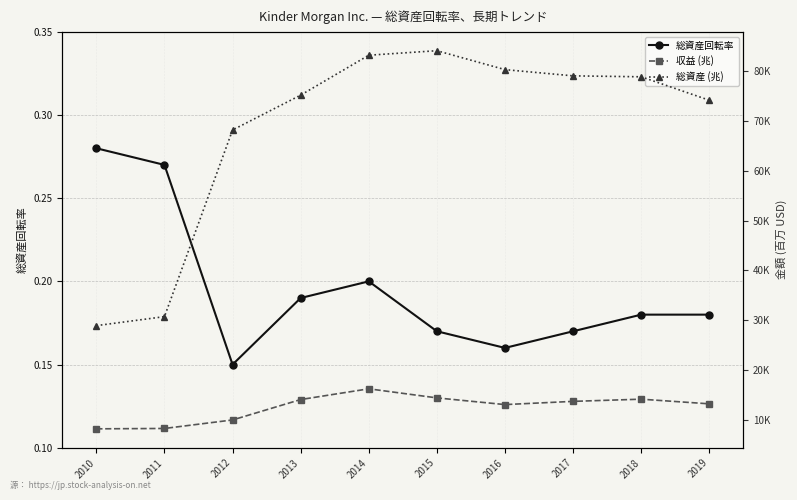

Which category has the lowest value in the 収益 (兆) series?

2010